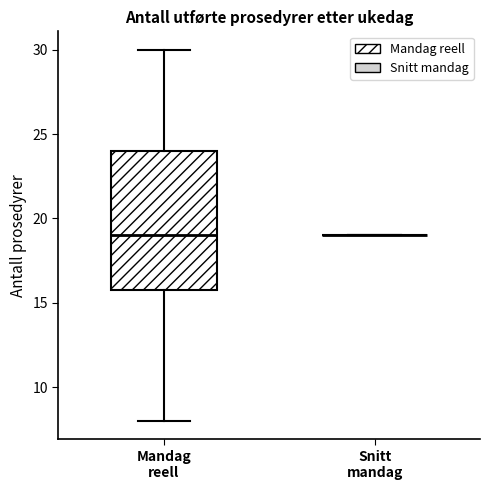

Reading left to right, transcribe this box plot: for each box, give where its median line is, the range the box spans, and where its two whiskers end, as read against the y-axis. The values are not printed on the chart, so give them approximately, as read against the axis.

Mandag reell: median 19, box 16 to 24, whiskers 8 to 30
Snitt mandag: box collapsed to a line at 19, whiskers 19 to 19